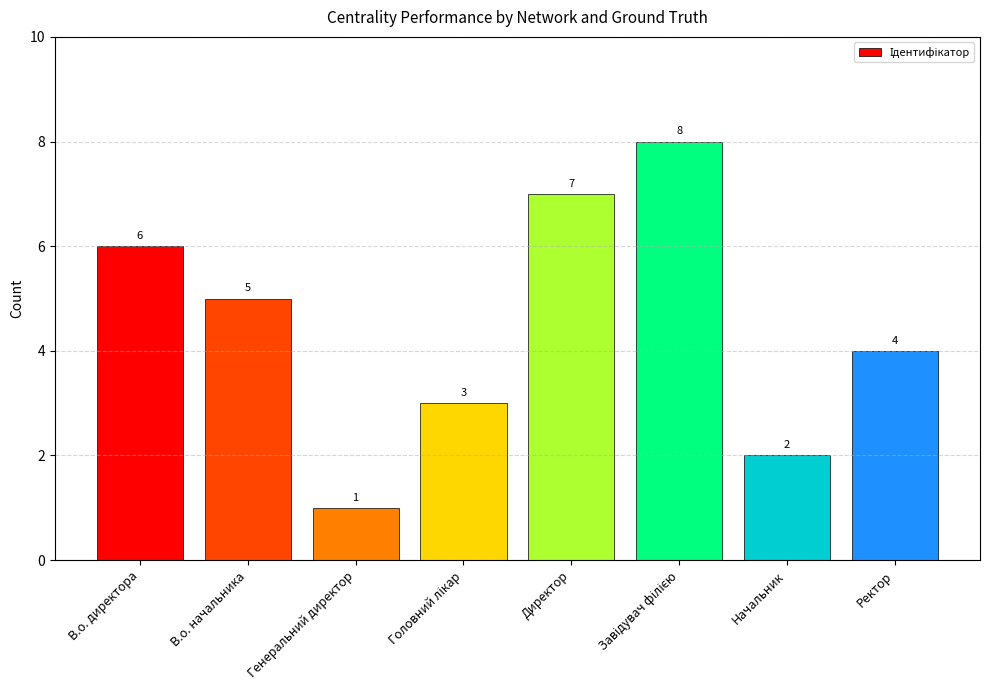

Between Ректор and В.о. начальника, which is larger?

В.о. начальника